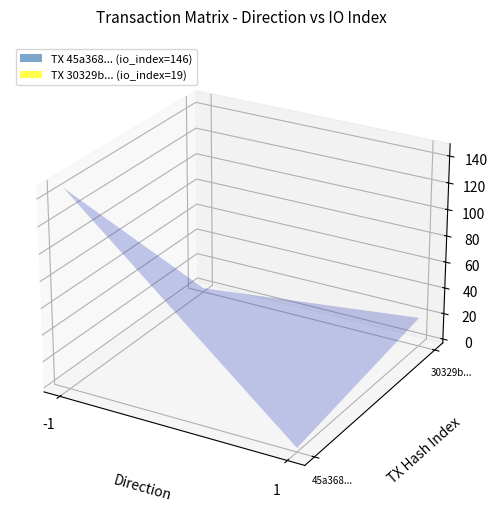

What is the average value of the 45a36805657f965ce637346ca2cf00befa87f55 series?

72